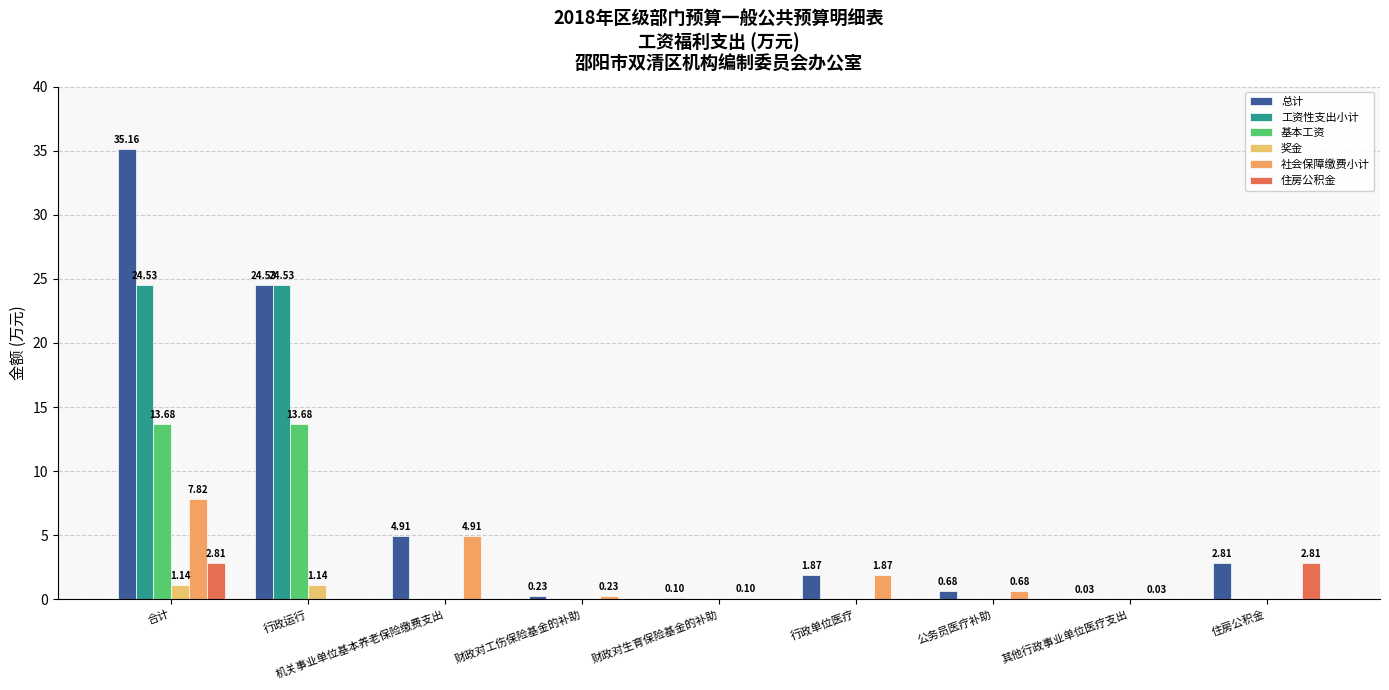

Where is 社会保障缴费小计 nearest to the value 3?

行政单位医疗